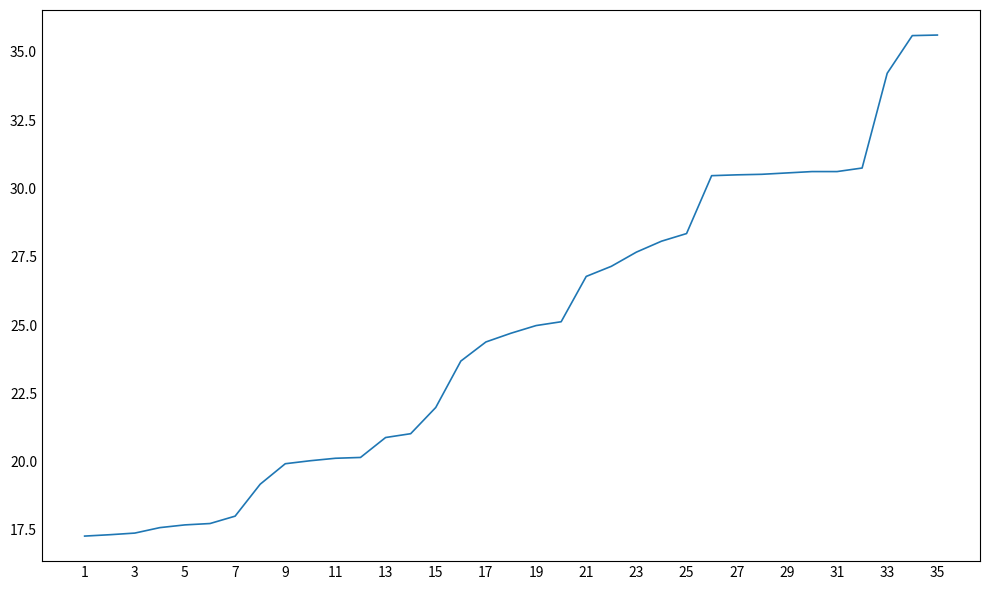

What is the smallest value displayed?

17.3